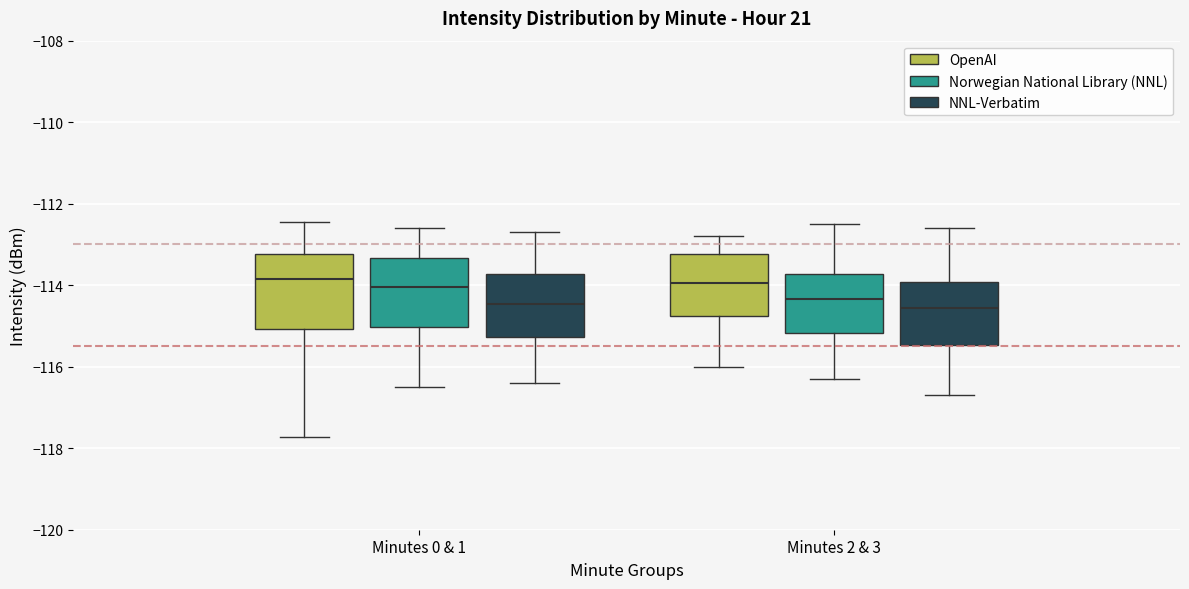

Reading left to right, read every box against the y-axis: the position of its median line, the range the box covers, and the ends of its whiskers. The values are not printed on the chart, so give them approximately, as read against the axis.

Minutes 0 & 1 (OpenAI): median -113.8, box -115.0 to -113.2, whiskers -117.8 to -112.4
Minutes 0 & 1 (Norwegian National Library (NNL)): median -114.0, box -115.0 to -113.4, whiskers -116.4 to -112.6
Minutes 0 & 1 (NNL-Verbatim): median -114.4, box -115.2 to -113.8, whiskers -116.4 to -112.6
Minutes 2 & 3 (OpenAI): median -114.0, box -114.8 to -113.2, whiskers -116.0 to -112.8
Minutes 2 & 3 (Norwegian National Library (NNL)): median -114.4, box -115.2 to -113.8, whiskers -116.2 to -112.4
Minutes 2 & 3 (NNL-Verbatim): median -114.6, box -115.4 to -114.0, whiskers -116.6 to -112.6